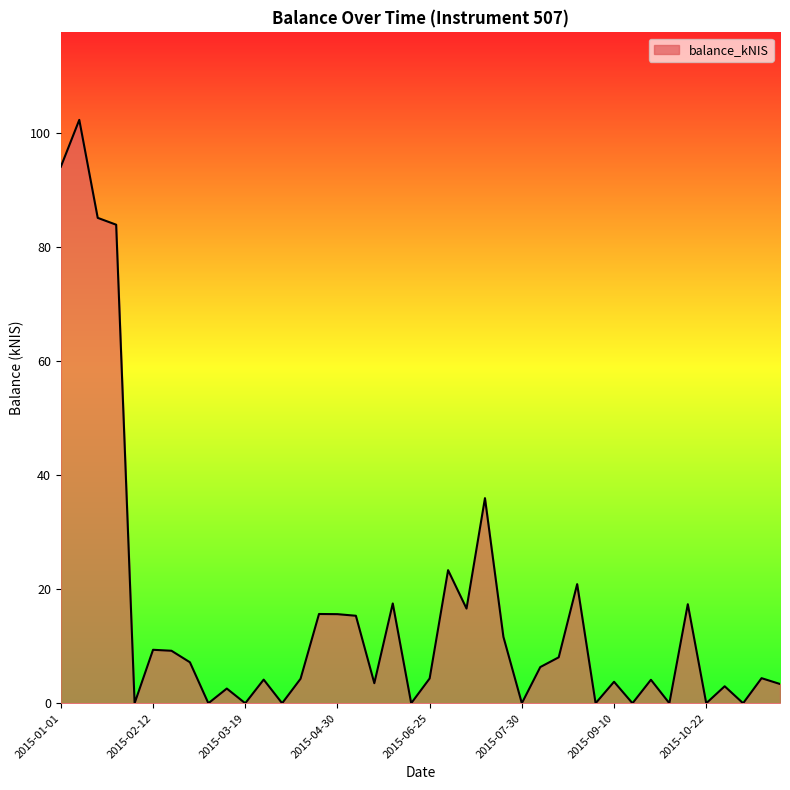

What is the greatest value displayed?

102.3